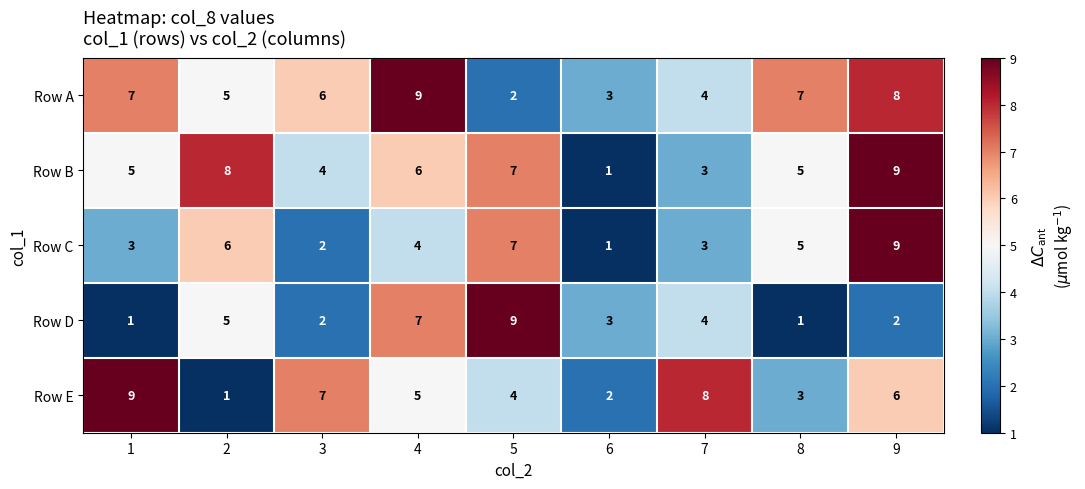

At which category is the sum across all series the highest?

9